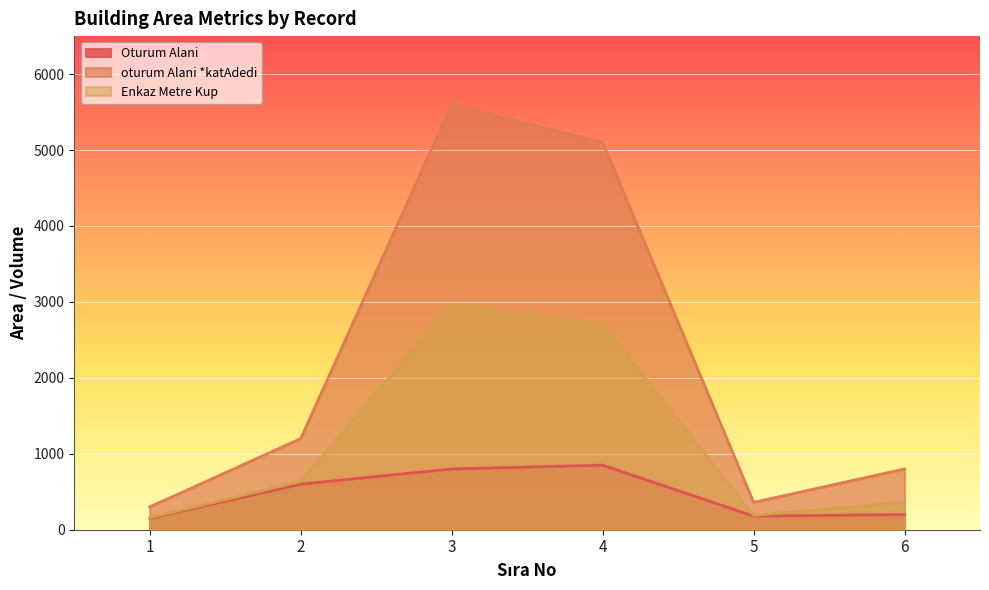

At which label does oturum Alani *katAdedi reach its peak?

3